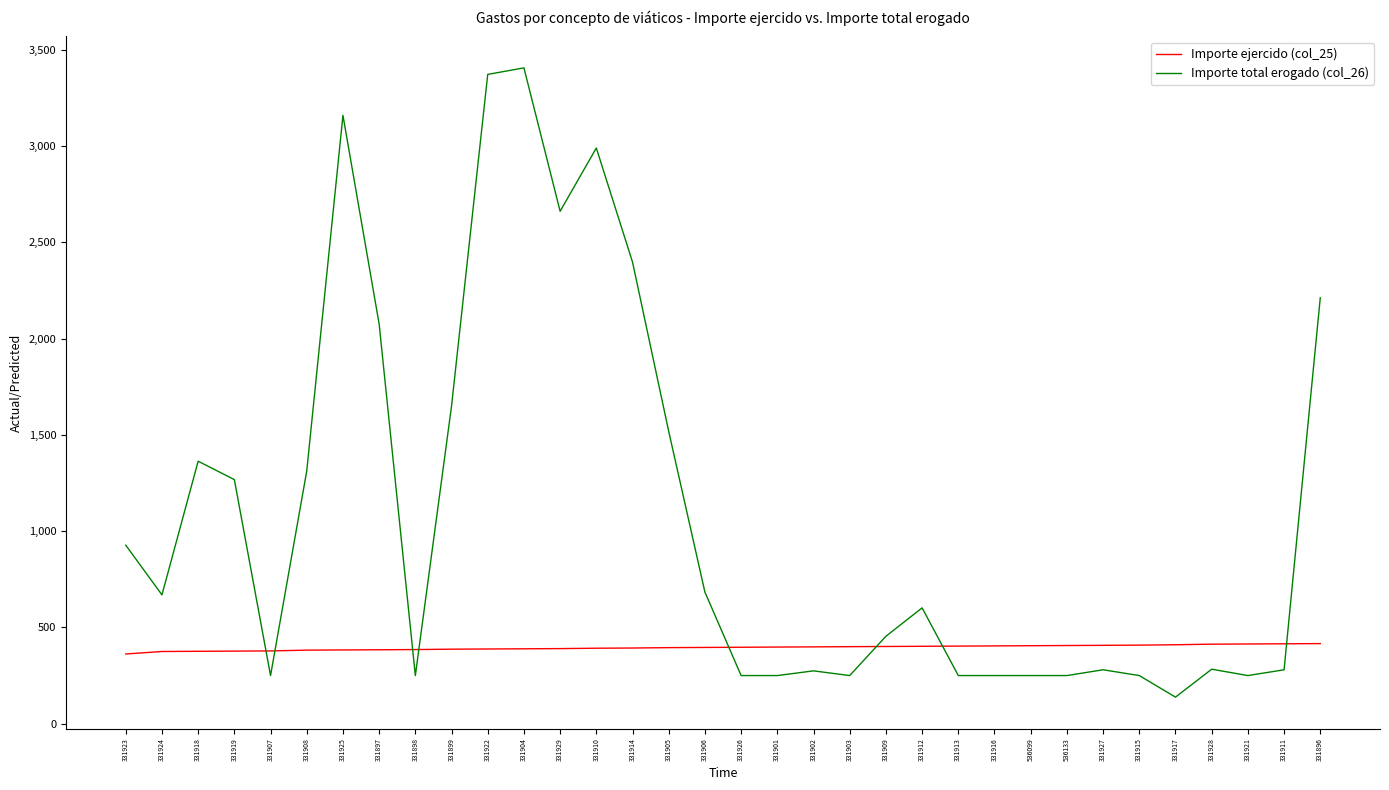

True or false: Importe total erogado (col_26) has a value of 481.6 at 331927.

False